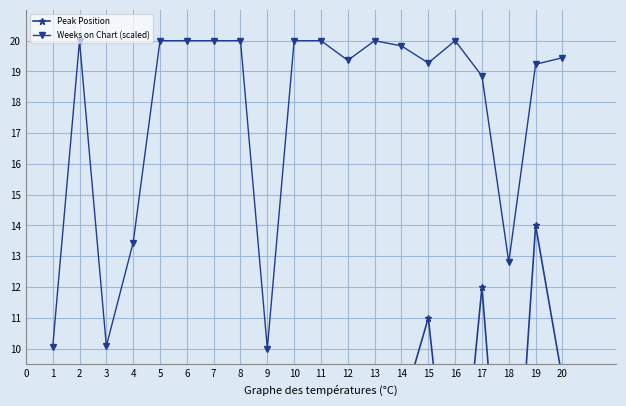

List the series in order of their peak value, lowest first.

Peak Position, Weeks on Chart (scaled)